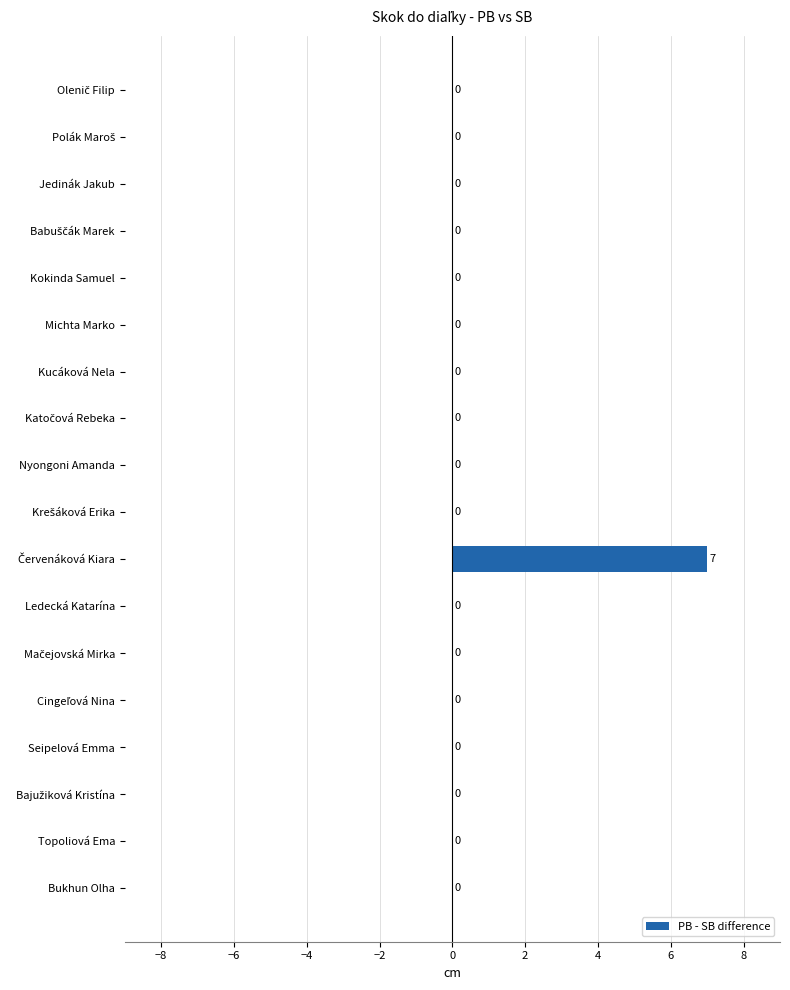

Is it true that the value at Michta Marko is -4?

False